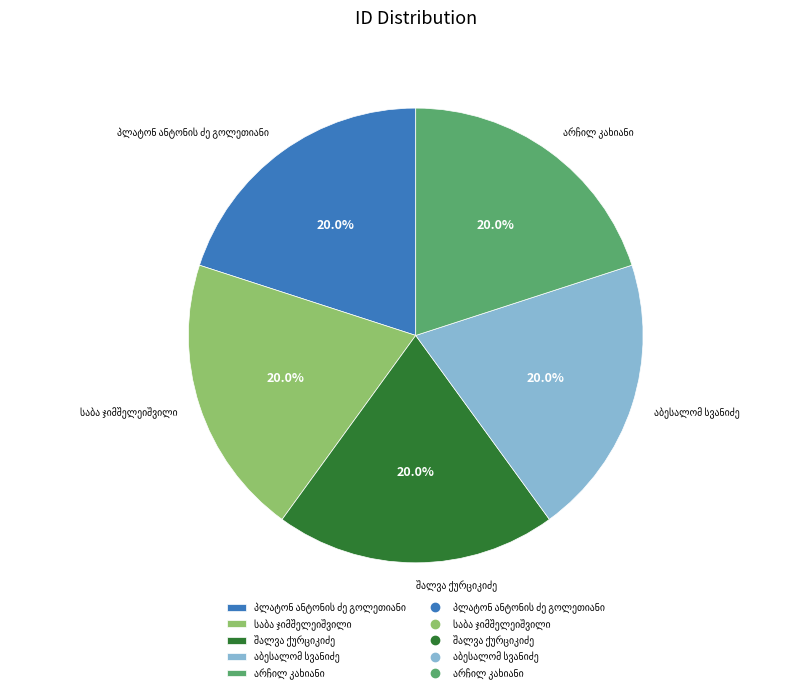

Is there any slice that represents more than half of the pie?

No